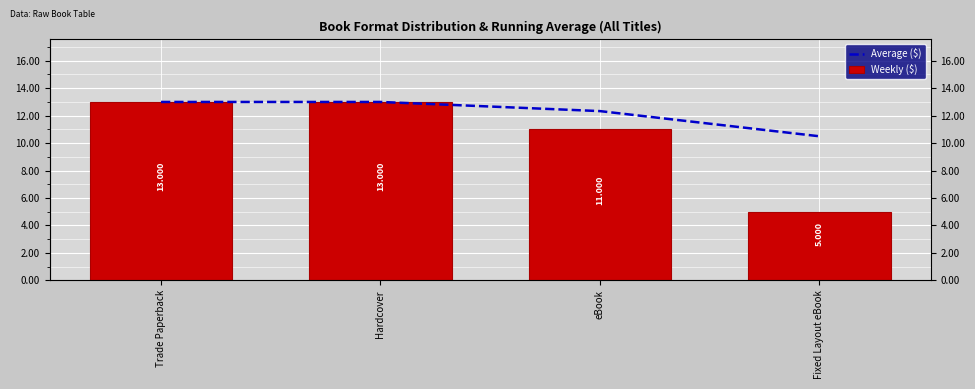

What is the label of the 2nd bar from the right?

eBook